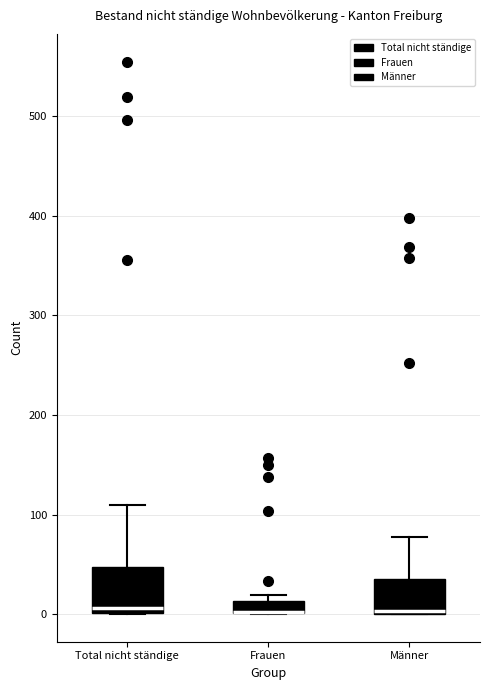

Comparing the boxes themselves (not the whiskers), which one is the tallest?

Total nicht ständige